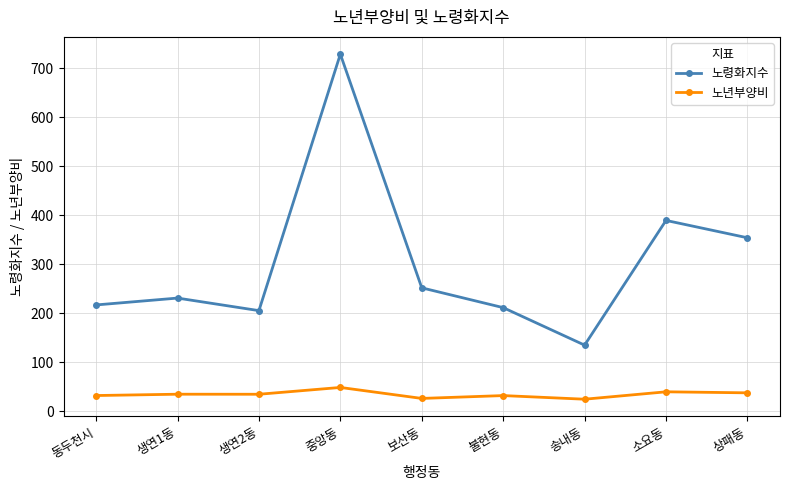

Where is the first local minimum for 노령화지수?

생연2동